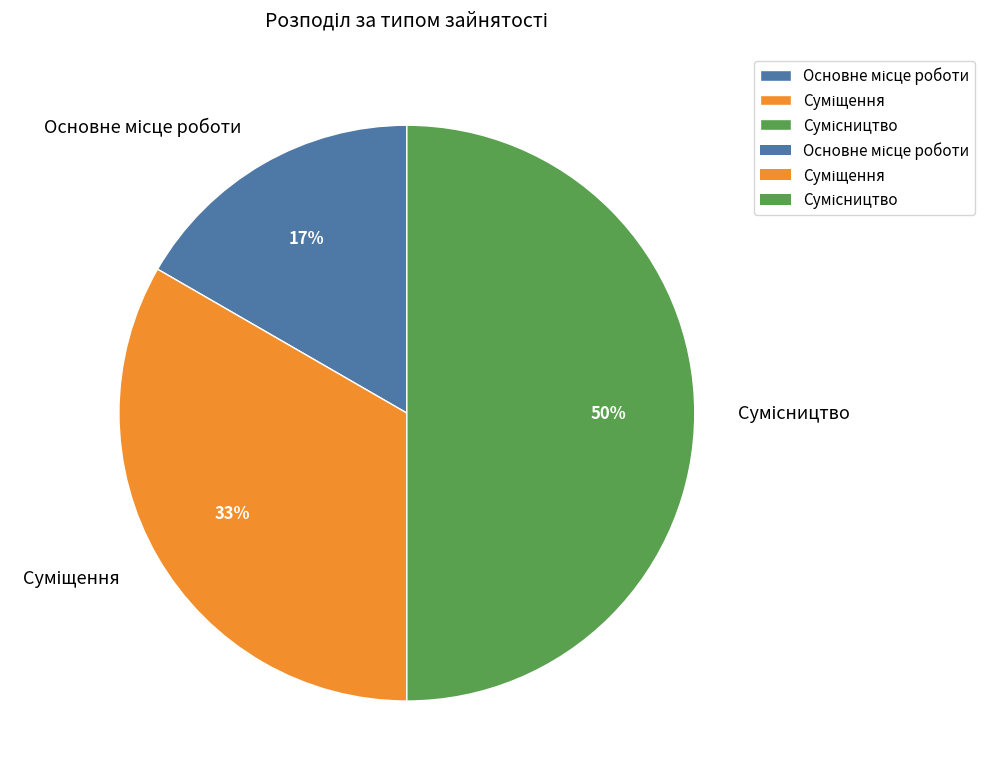

To the nearest percent, what is the average slice percentage?

33%